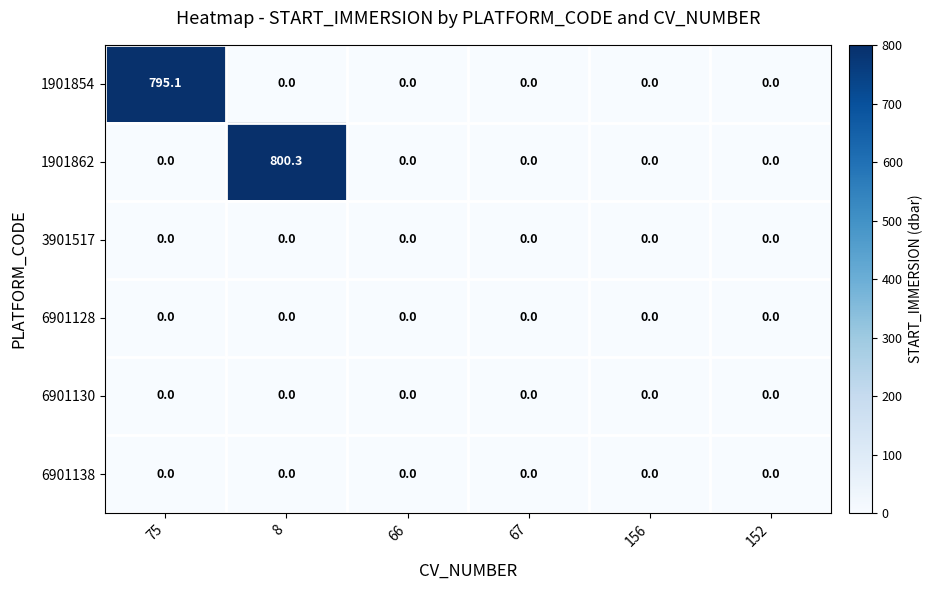

What is the greatest value displayed?

800.3